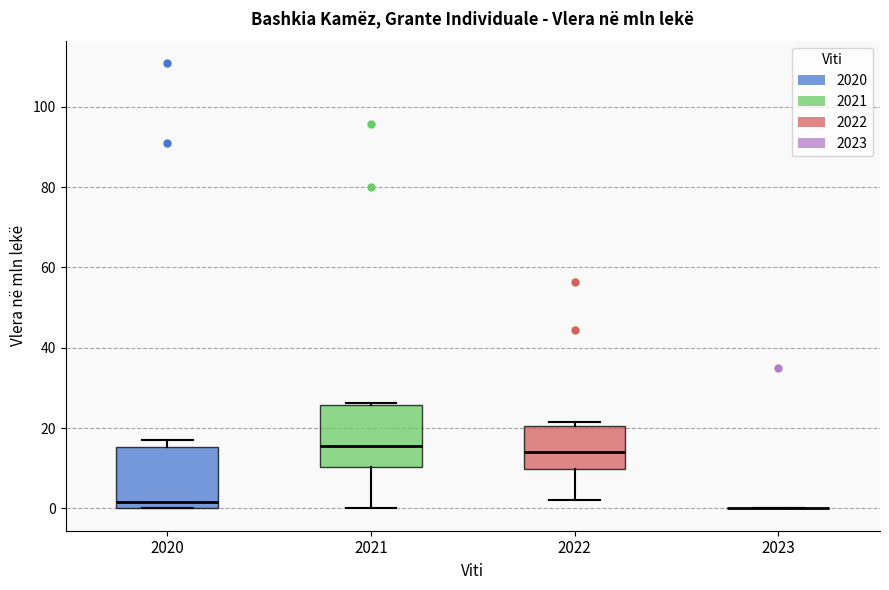

Reading left to right, transcribe this box plot: for each box, give where its median line is, the range the box spans, and where its two whiskers end, as read against the y-axis. The values are not printed on the chart, so give them approximately, as read against the axis.

2020: median 2, box 0 to 16, whiskers 0 to 18
2021: median 16, box 10 to 26, whiskers 0 to 26
2022: median 14, box 10 to 20, whiskers 2 to 22
2023: box collapsed to a line at 0, whiskers 0 to 0